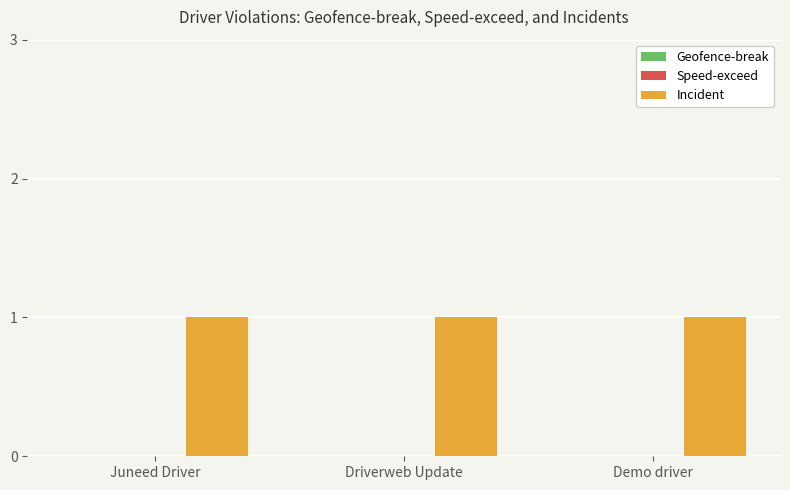

What is the spread (max minus min) of values at Driverweb Update?

1